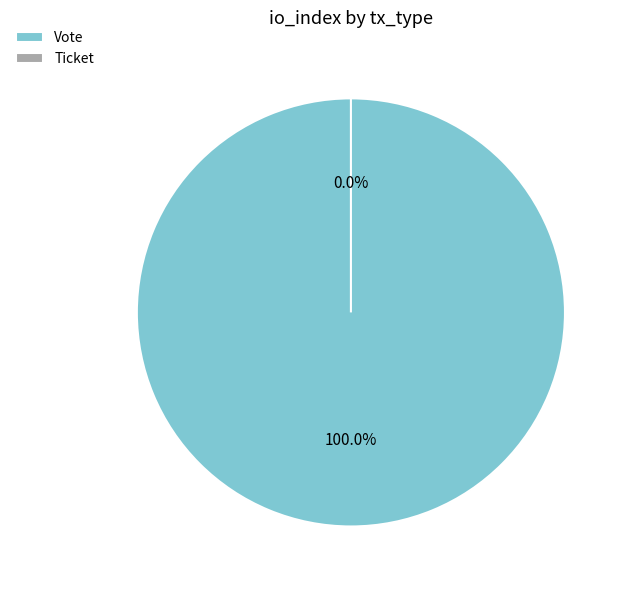

What is the smallest slice in the pie chart?

Ticket